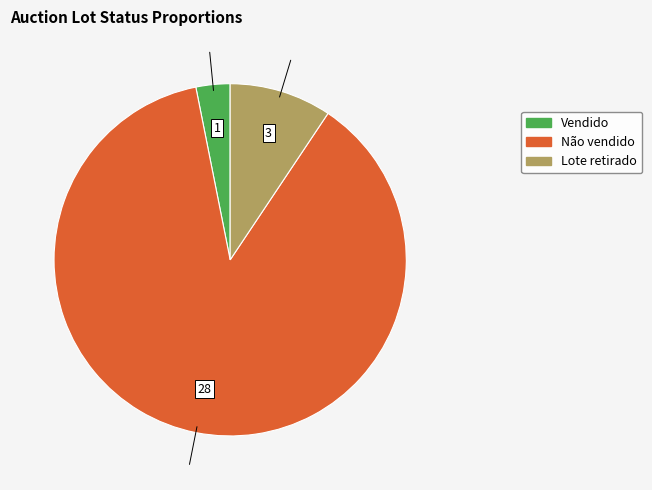

Rank the categories by value from lowest to highest.

Vendido, Lote retirado, Não vendido